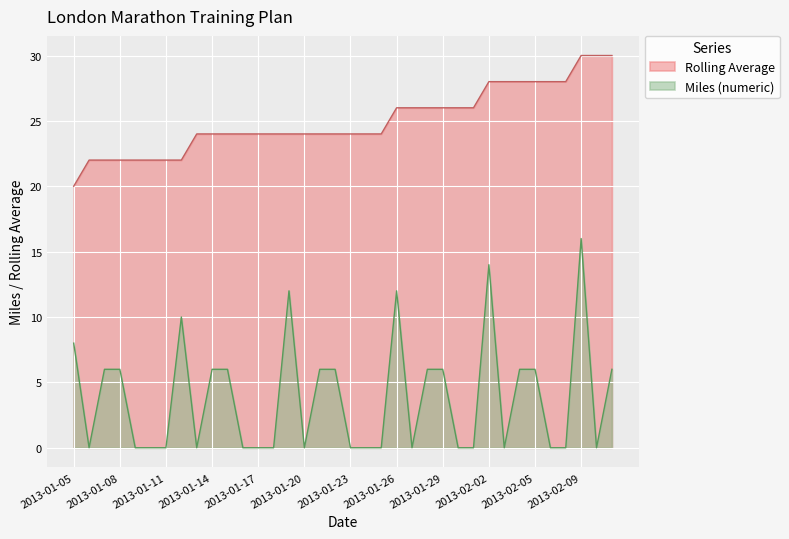

At how many categories does at least one series exceed 16?

36